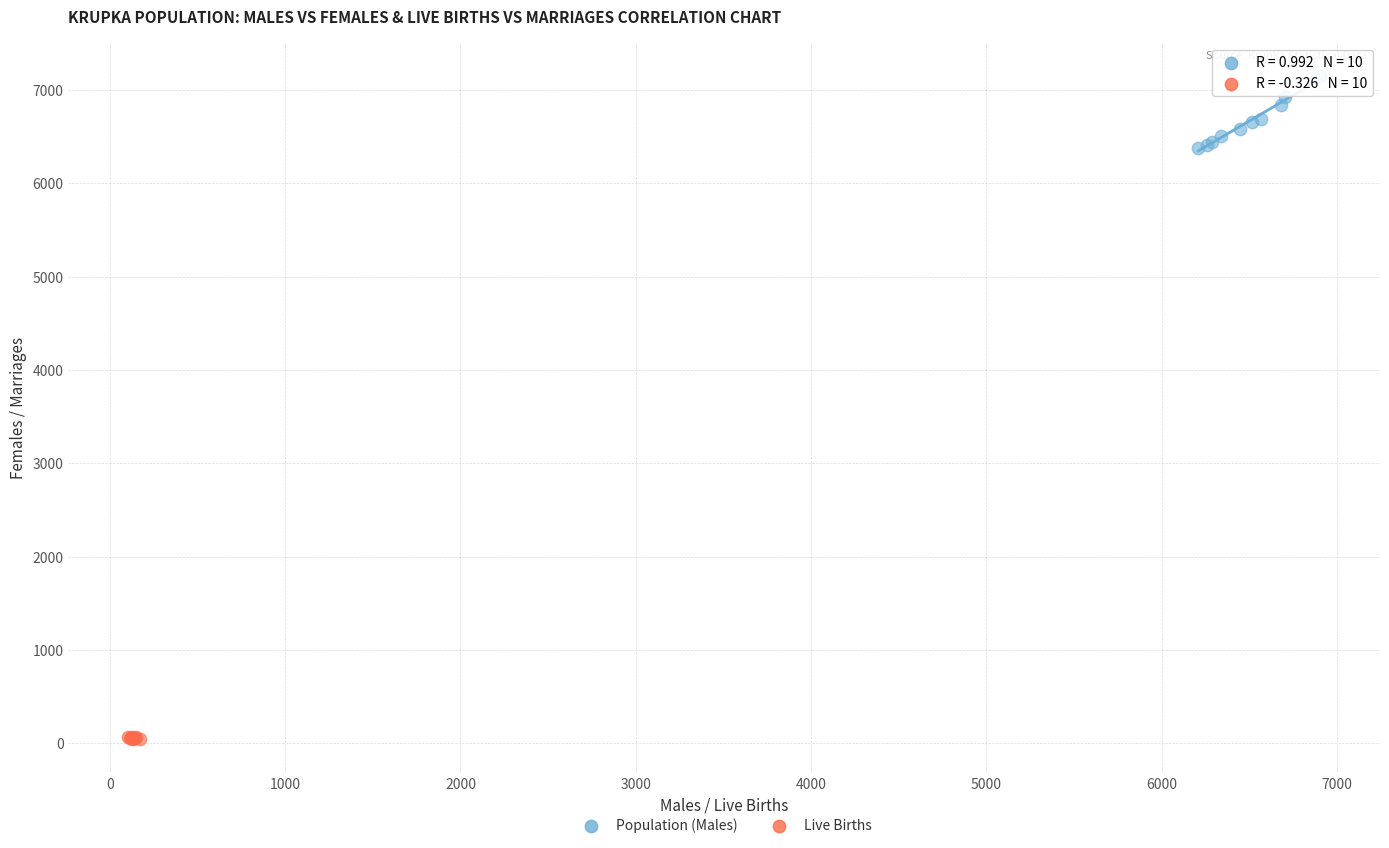

Which series contains the highest Y value?

Population (Males)